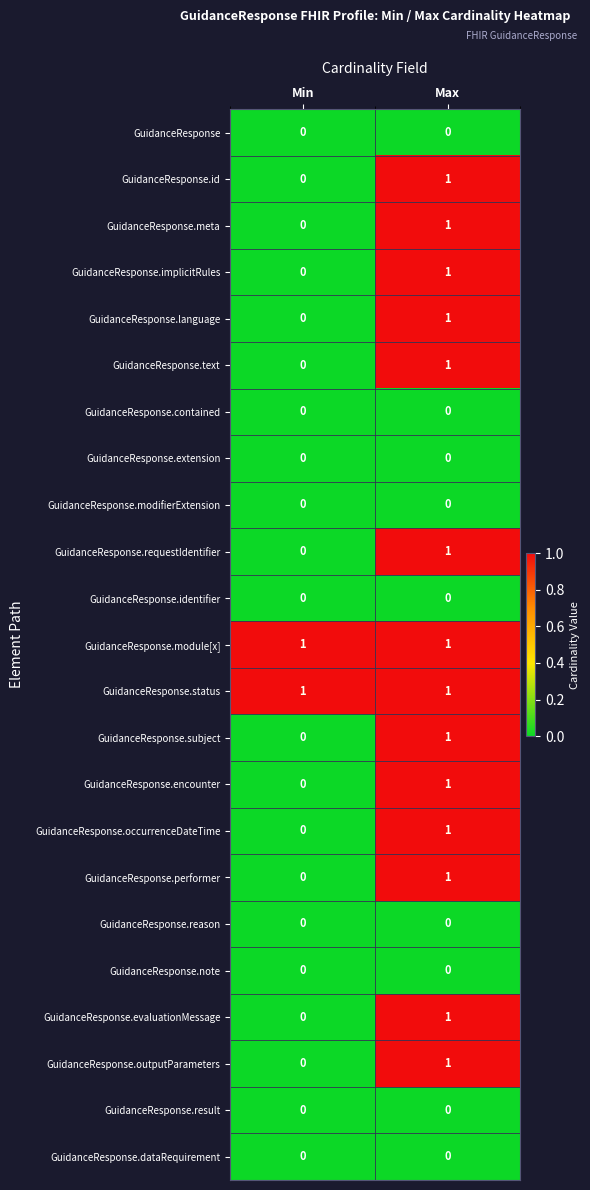

The value of GuidanceResponse.outputParameters at Min is 1. True or false?

False